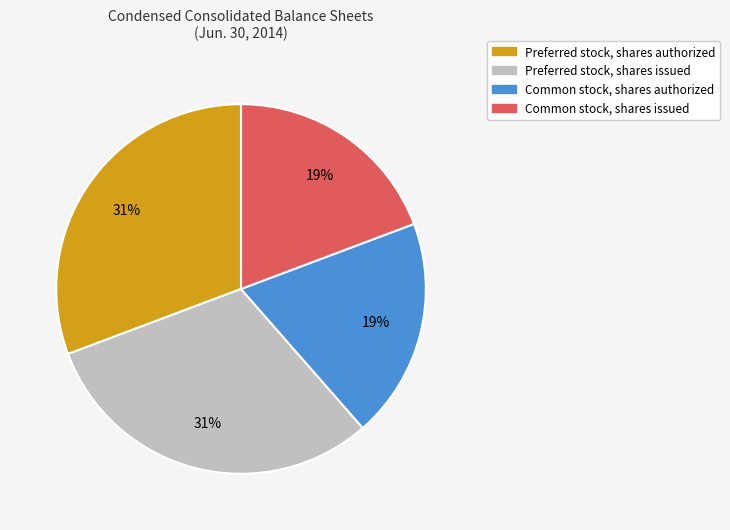

Between Preferred stock, shares authorized and Common stock, shares authorized, which is larger?

Preferred stock, shares authorized